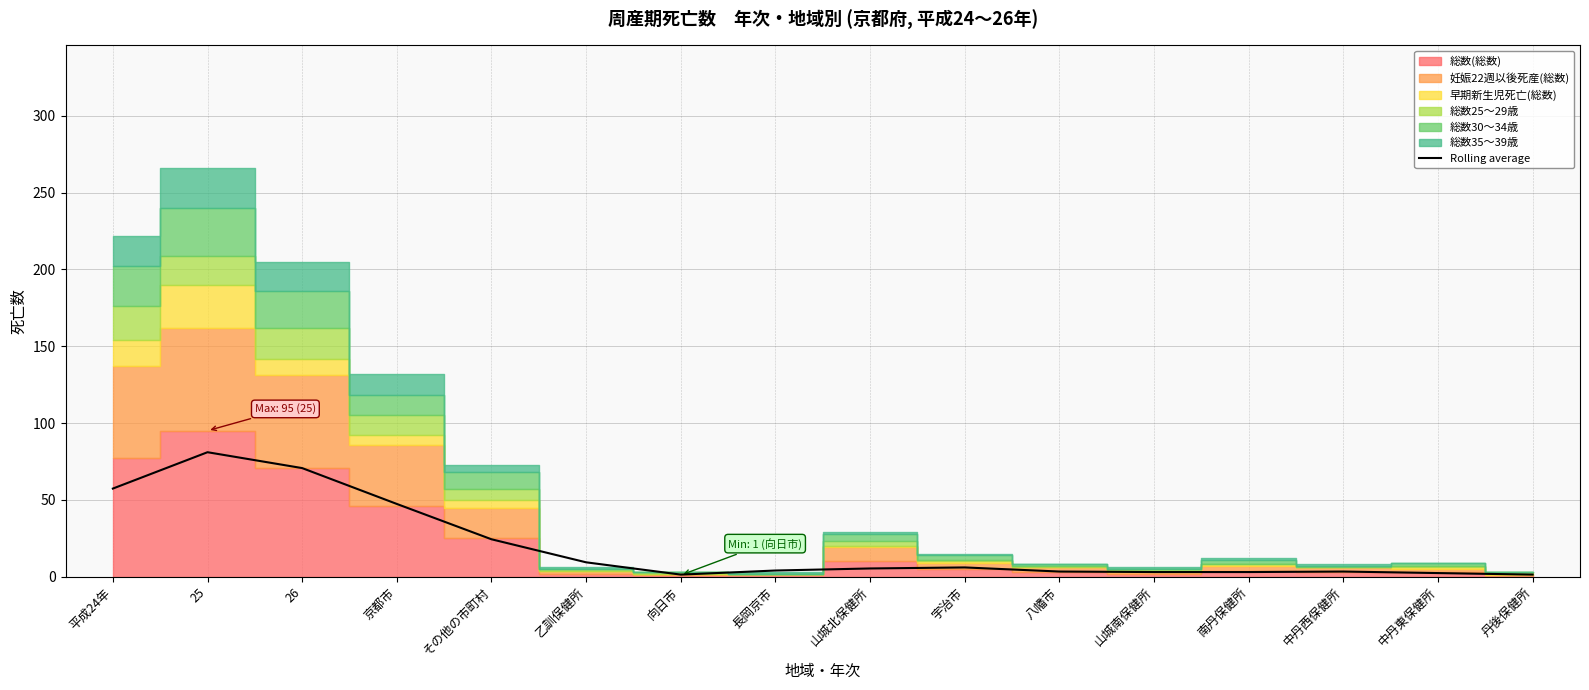

At which category does the data reach its first local valley?

向日市